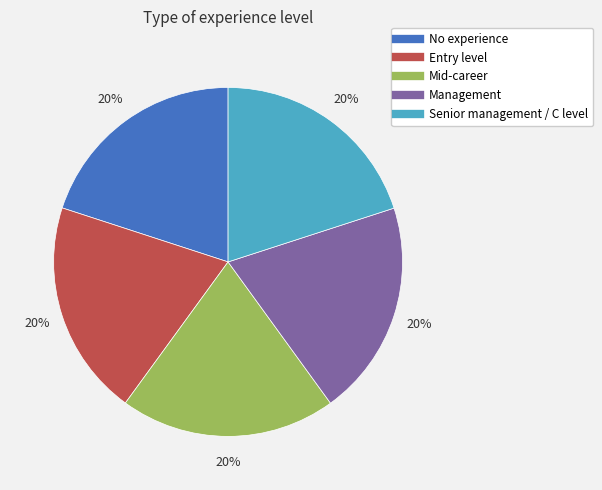

Is the sum of Senior management / C level and No experience greater than half?

No